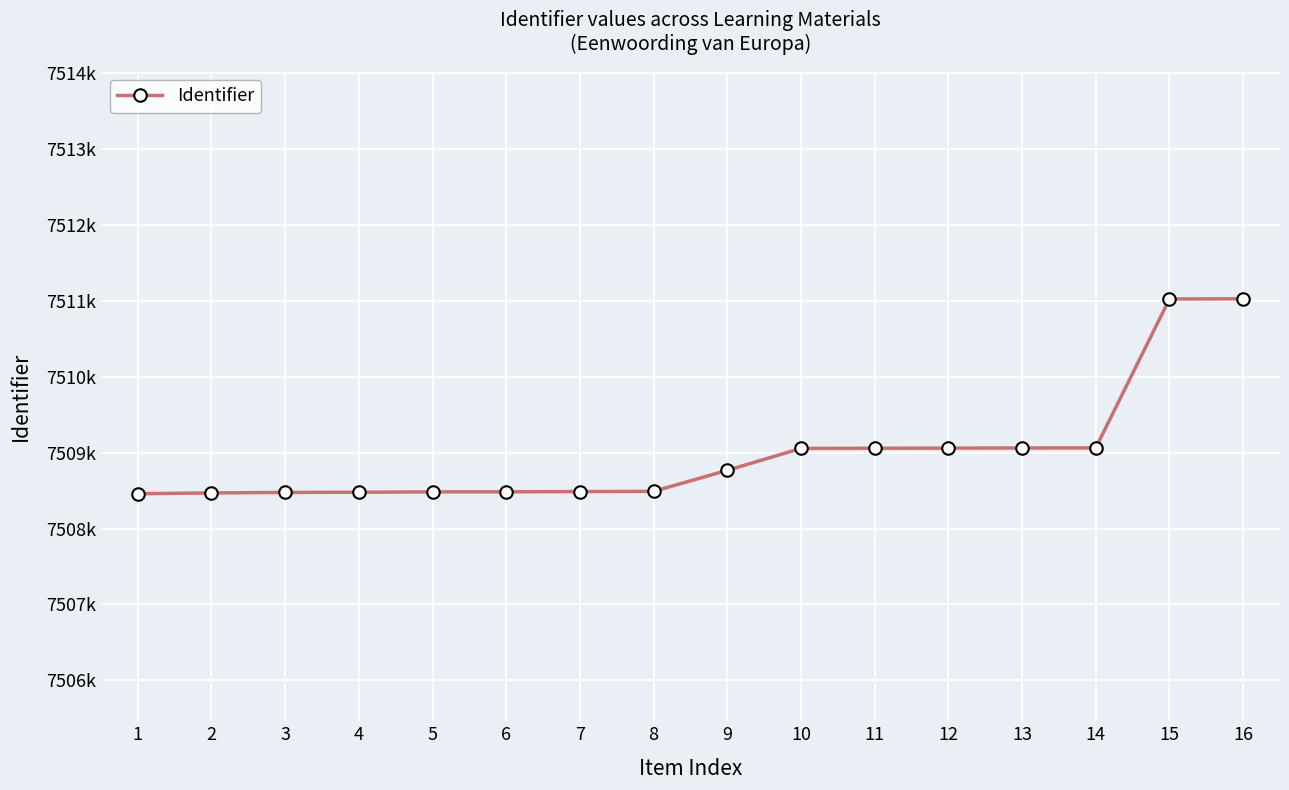

Rank the categories by value from lowest to highest.

1, 2, 3, 4, 5, 6, 7, 8, 9, 10, 11, 12, 13, 14, 15, 16